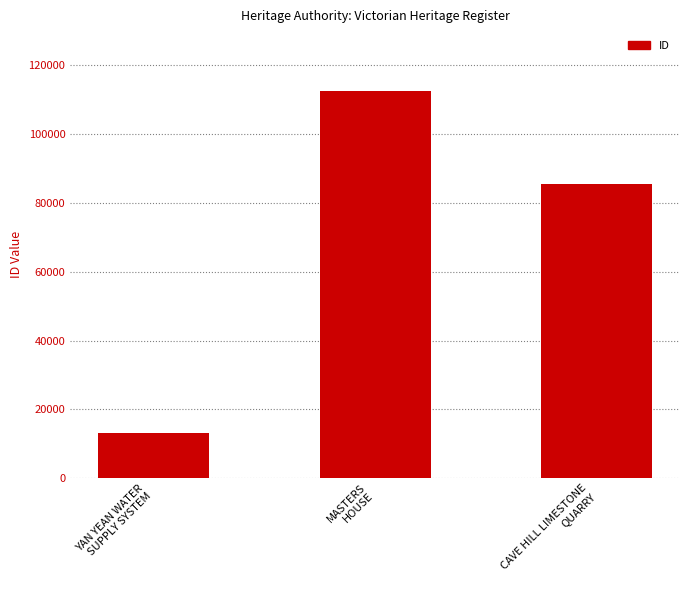

True or false: the data shows 52895 at MASTERS
HOUSE.

False